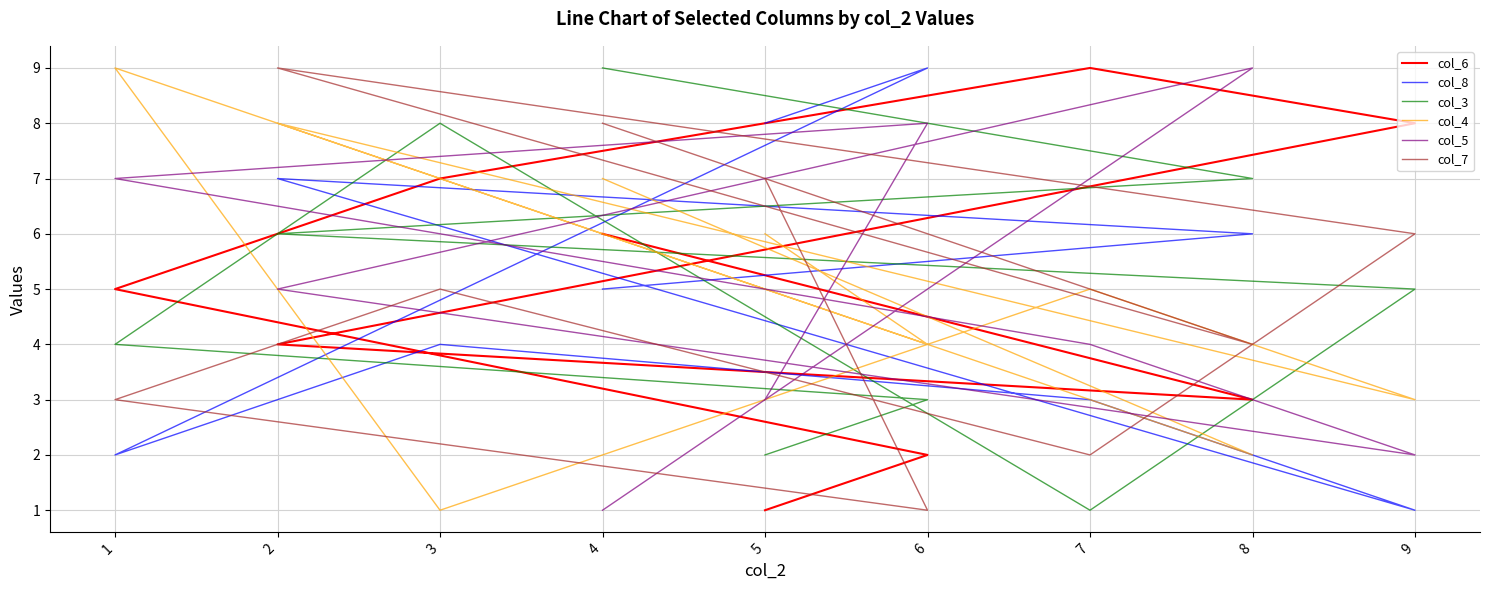

What is the difference between the maximum and minimum values in the col_4 series?

8